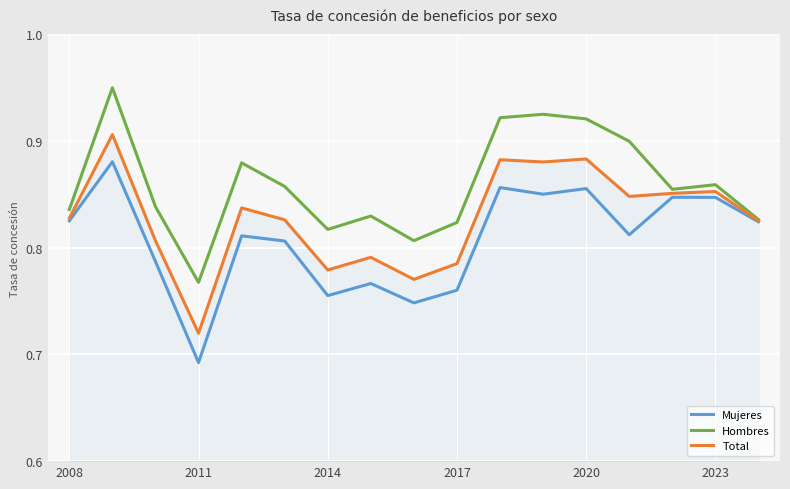

Which series has the largest total across all categories?

Hombres